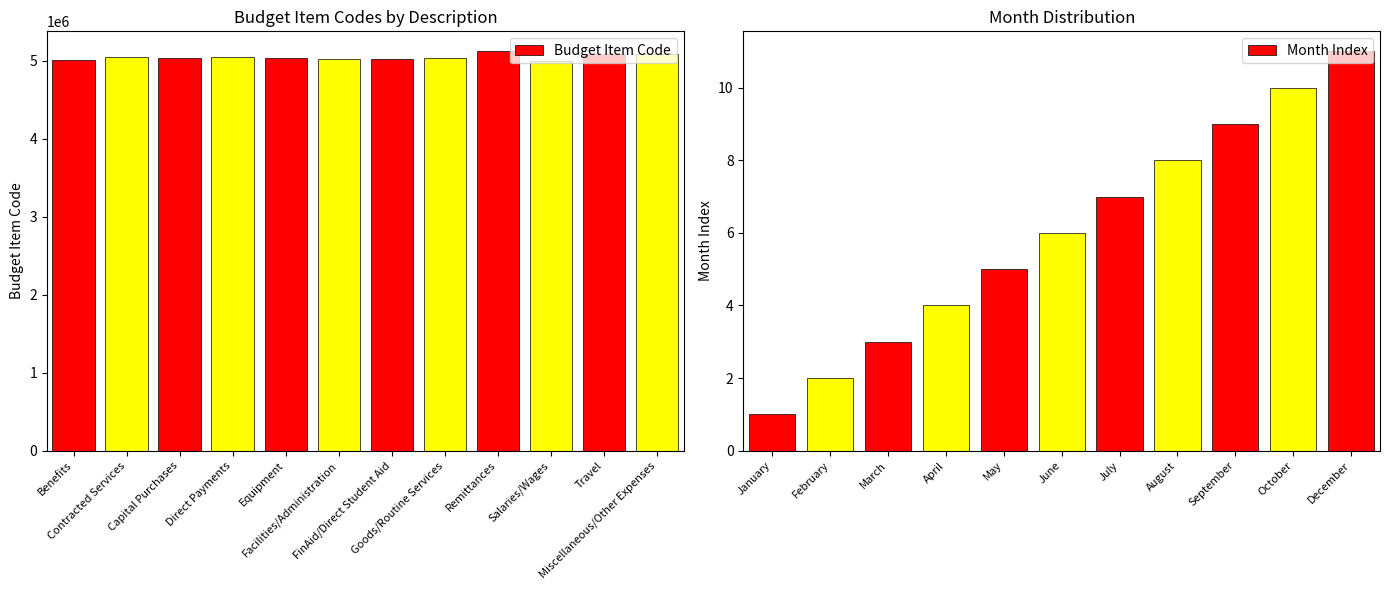

Are the bars grouped side by side (vs. stacked)?

No